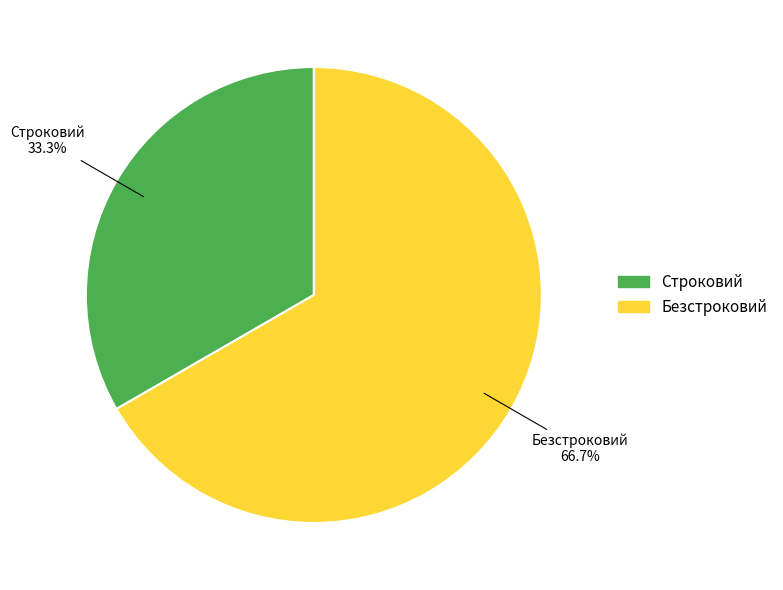

To the nearest percent, what is the average slice percentage?

50%